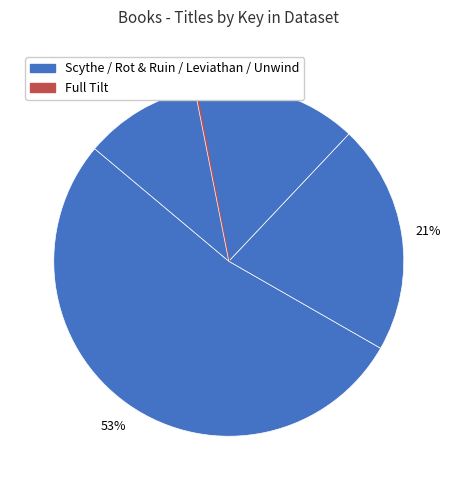

Which category has the smallest portion of the pie?

Full Tilt